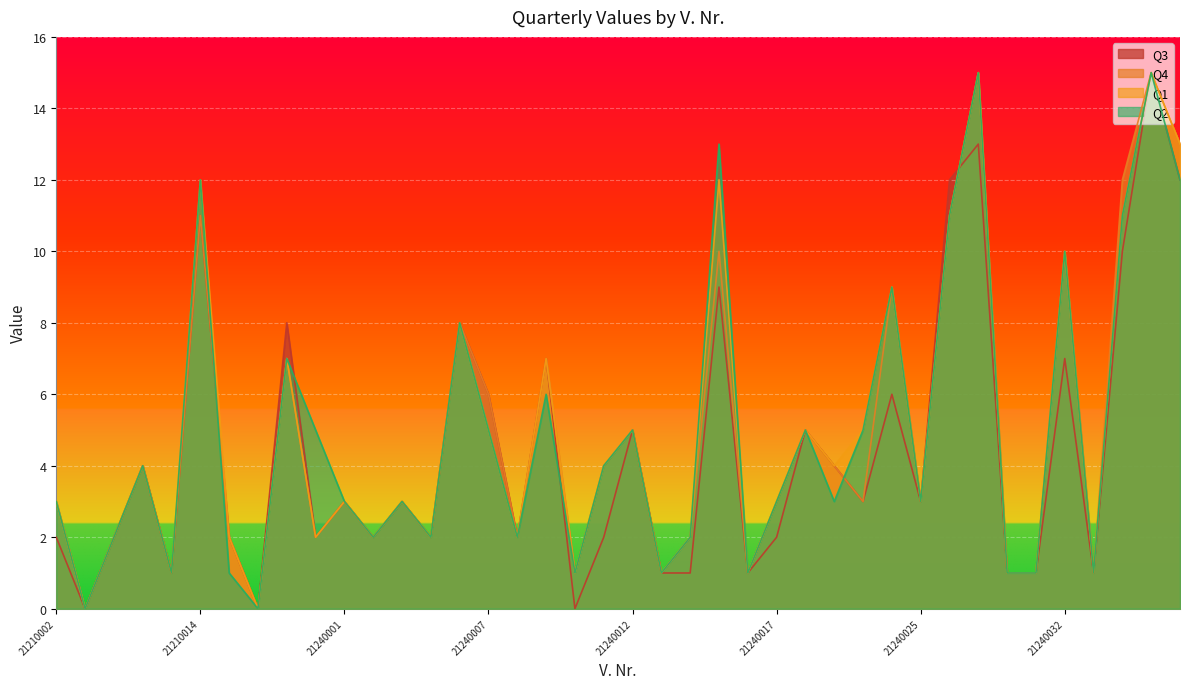

At which category is the sum across all series the highest?

21240035